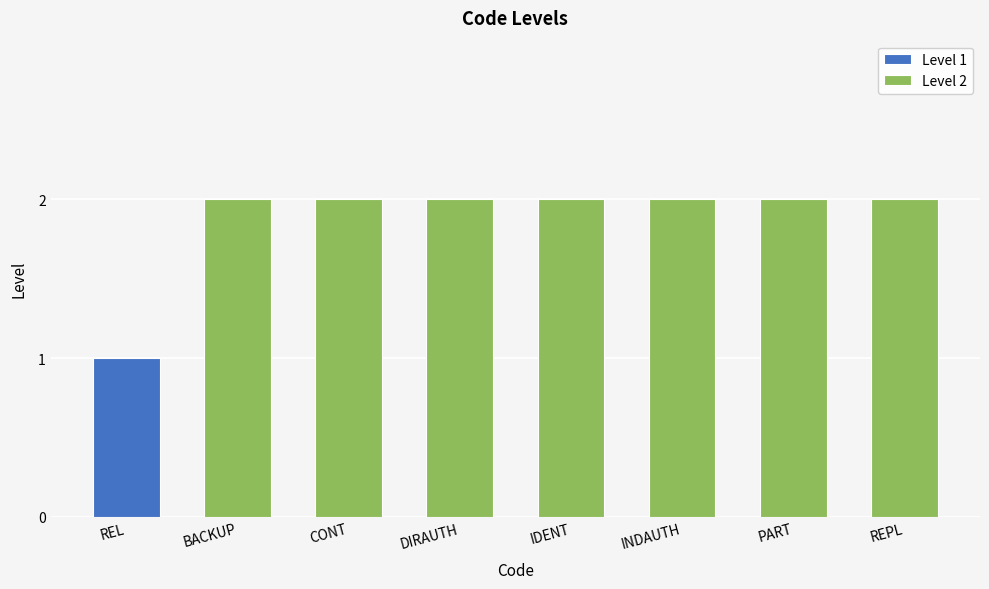

What is the ratio of the value at INDAUTH to the value at CONT?

1.0